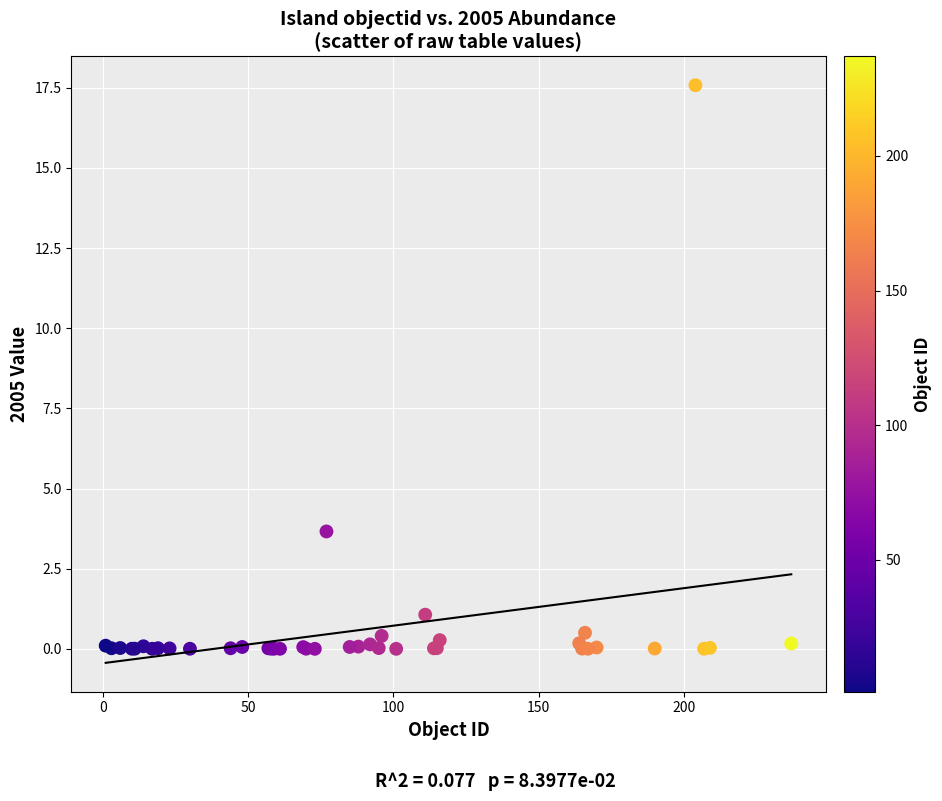

What Y value in the scatter plot is closest to 8?

3.7